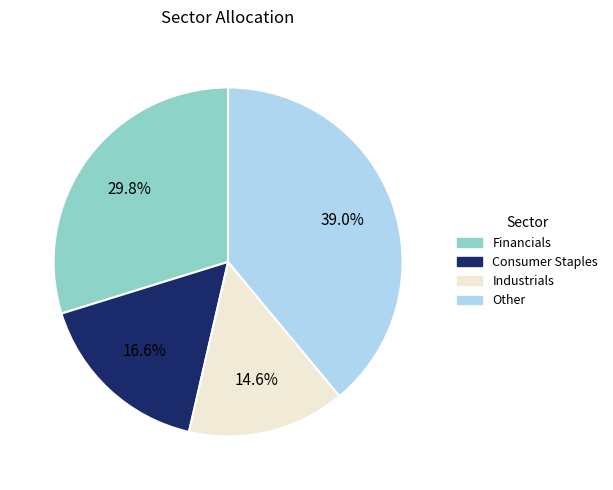

Combined, what portion of the pie is Consumer Staples and Other?

55.6%